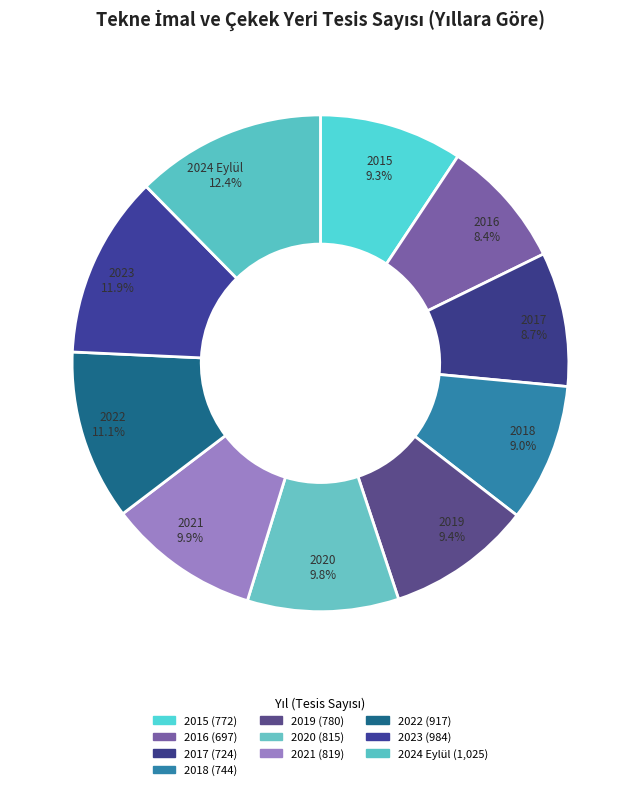

To the nearest percent, what percentage of the pie is 2019?

9%